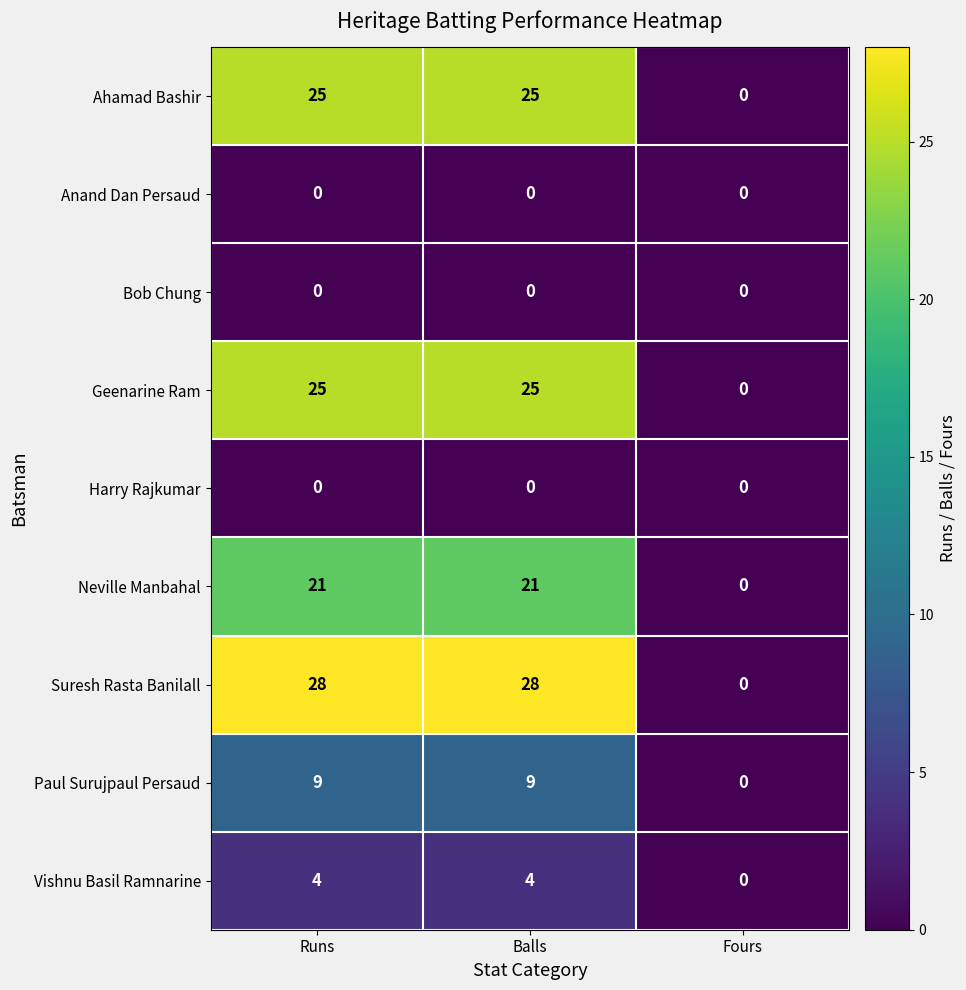

Which series changed the most between Runs and Fours?

Suresh Rasta Banilall